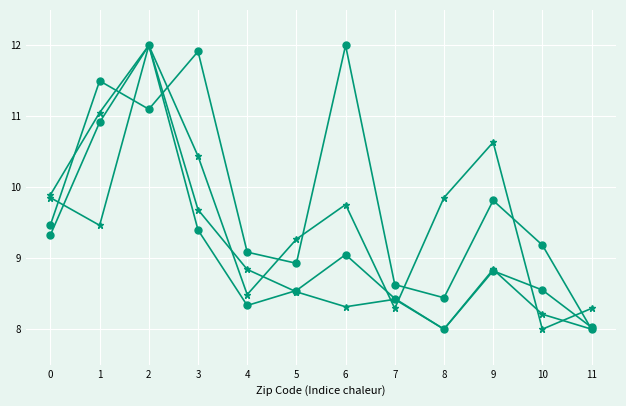

Reading left to right, list all the values displayed in this chart.

Item a) Commercial/Industrial: 0=9.9	1=11.1	2=12.0	3=9.7	4=8.8	5=8.5	6=8.3	7=8.4	8=8.0	9=8.8	10=8.2	11=8.0
Item a) Residential: 0=9.3	1=10.9	2=12.0	3=9.4	4=8.3	5=8.5	6=9.1	7=8.4	8=8.0	9=8.8	10=8.6	11=8.0
Item c) Commercial/Industrial: 0=9.9	1=9.5	2=12.0	3=10.4	4=8.5	5=9.3	6=9.8	7=8.3	8=9.9	9=10.6	10=8.0	11=8.3
Item c) Residential: 0=9.5	1=11.5	2=11.1	3=11.9	4=9.1	5=8.9	6=12.0	7=8.6	8=8.4	9=9.8	10=9.2	11=8.0